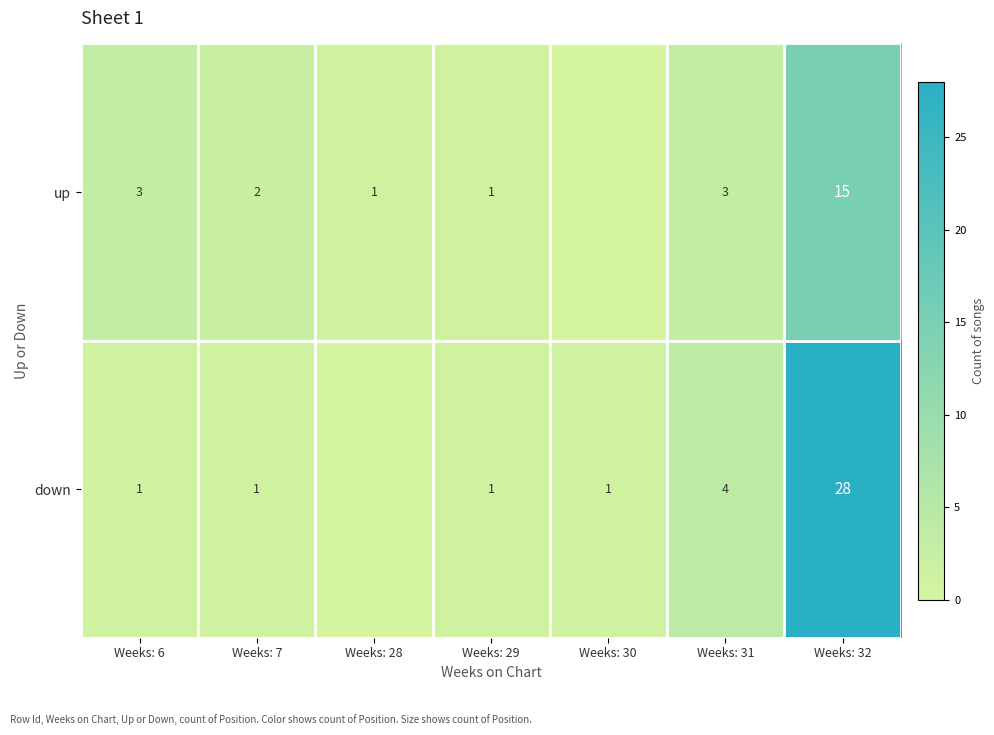

True or false: up has a value of 1 at Weeks: 29.

True